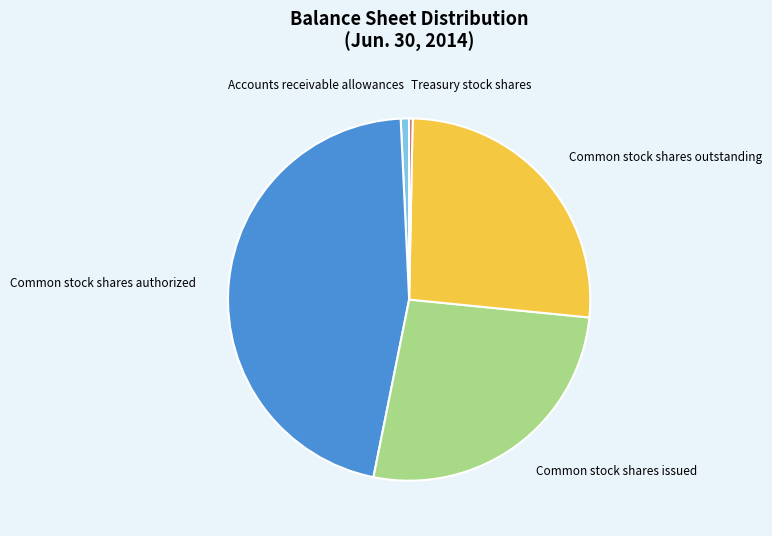

Is the sum of Common stock shares outstanding and Accounts receivable allowances greater than half?

No